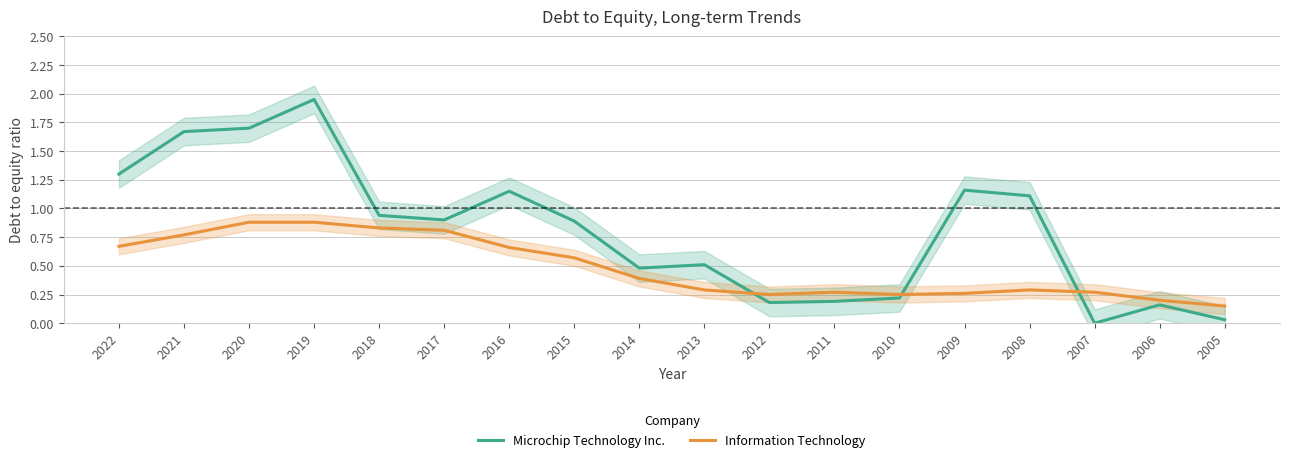

List the series in order of their overall mean, highest first.

Microchip Technology Inc., Information Technology